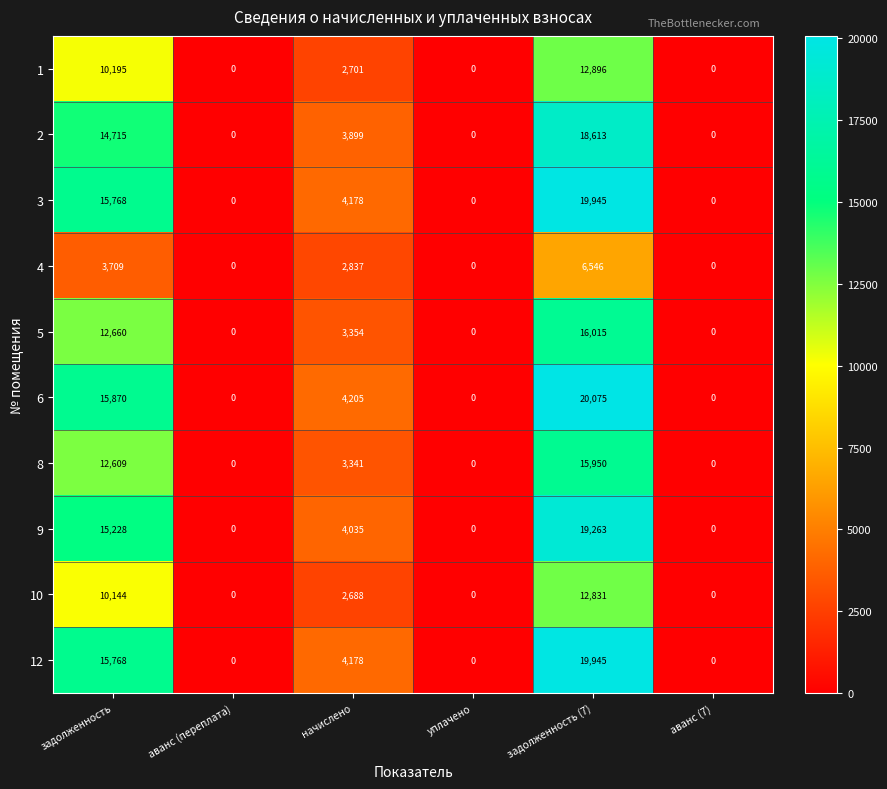

Is it true that 1 equals -6898 at уплачено?

False